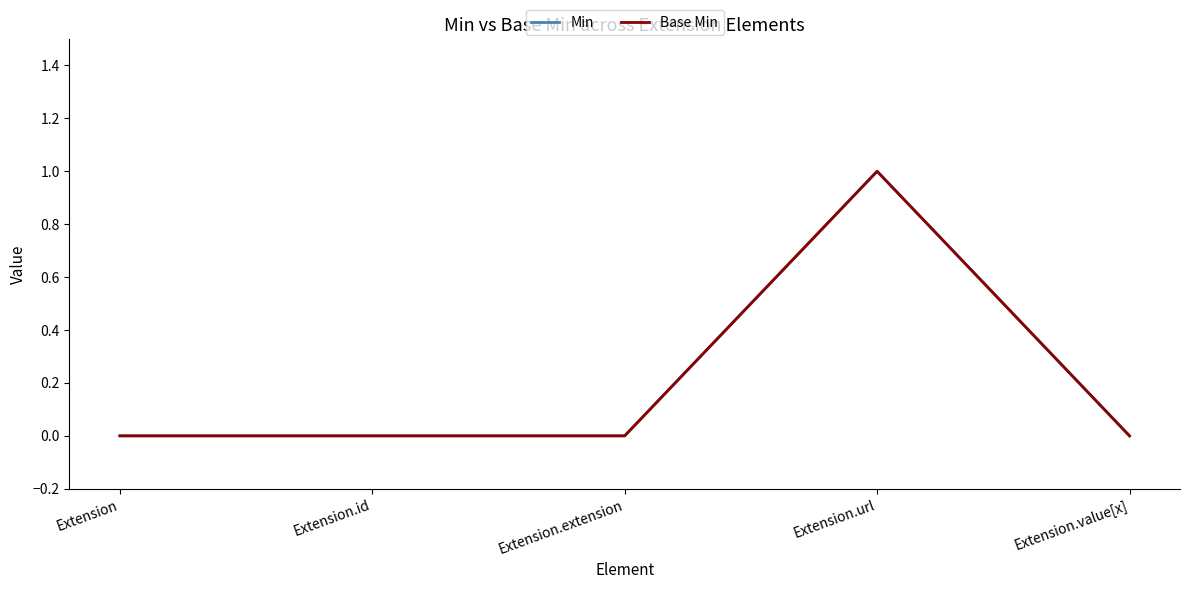

What is the label of the 3rd point from the left?

Extension.extension